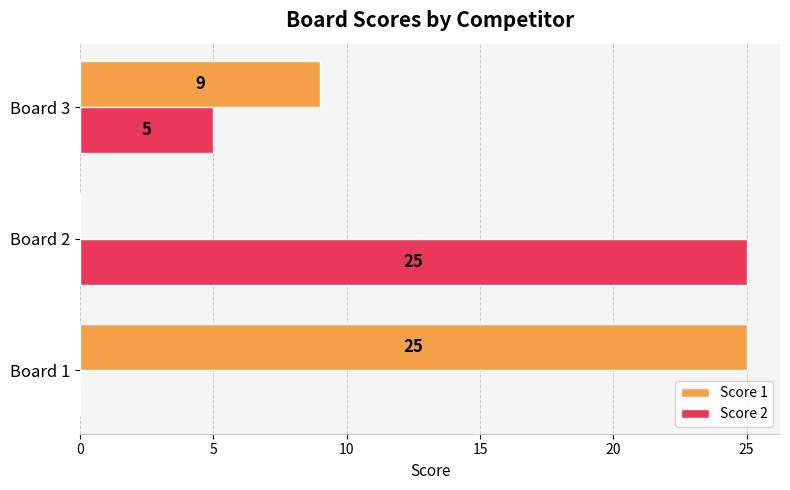

What is the sum of the Score 1 values at Board 3 and Board 1?

34